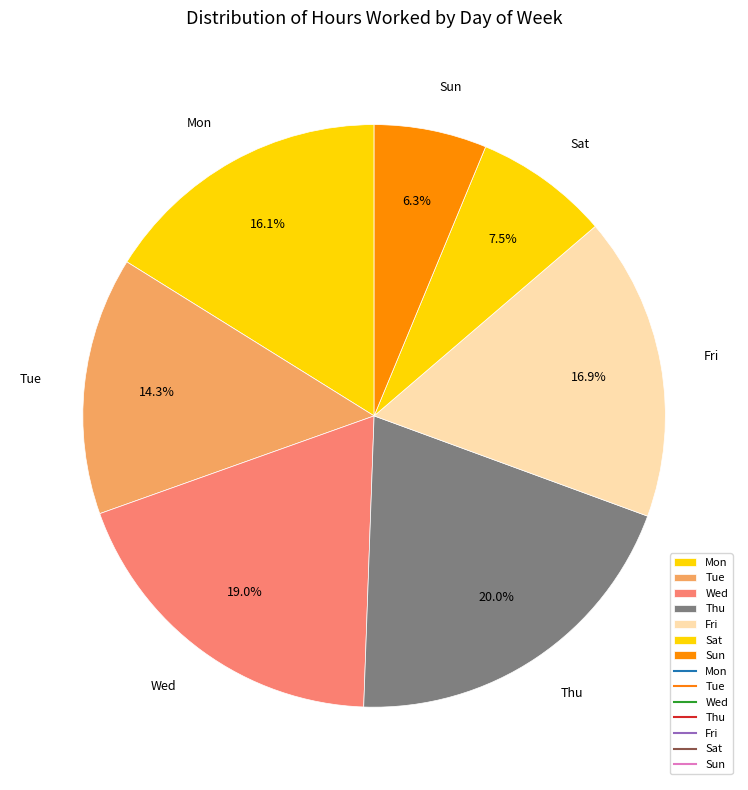

Count the number of slices in the pie.

7